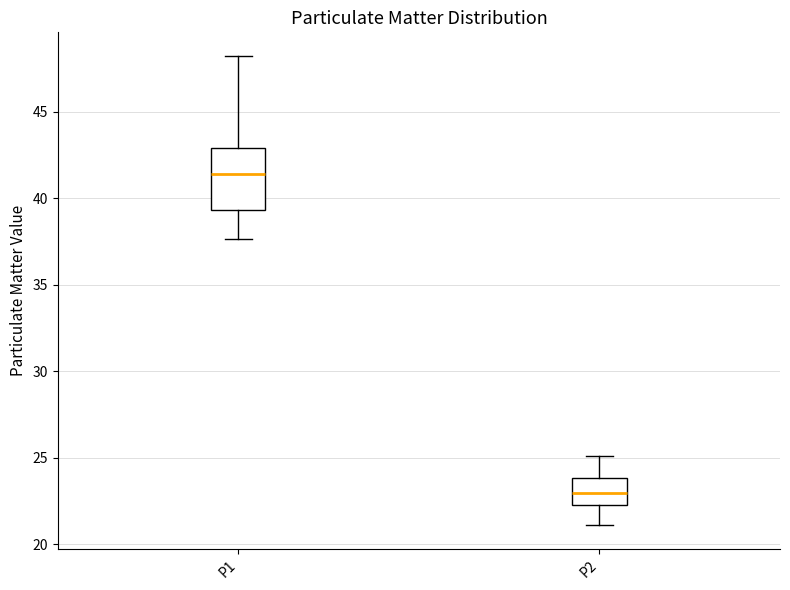

Where does the median line of the box for P2 sit on the y-axis? The values are not printed on the chart, so give them approximately, as read against the axis.

23.0